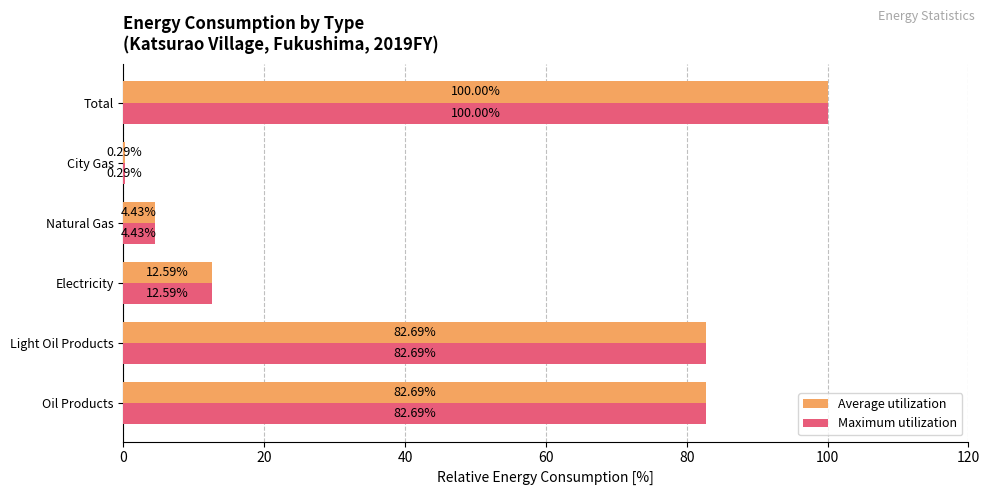

Which category has the highest value in the Maximum utilization series?

Total